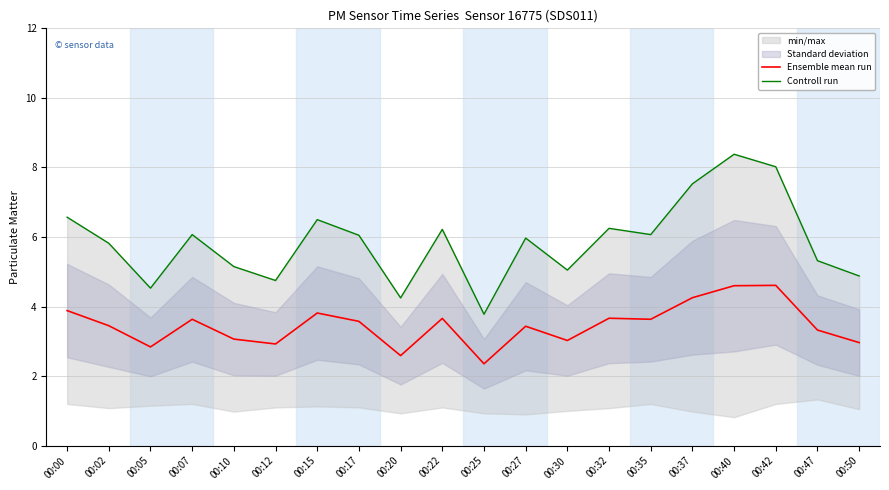

The Ensemble mean run series shows 1.1 at 00:05. True or false?

False